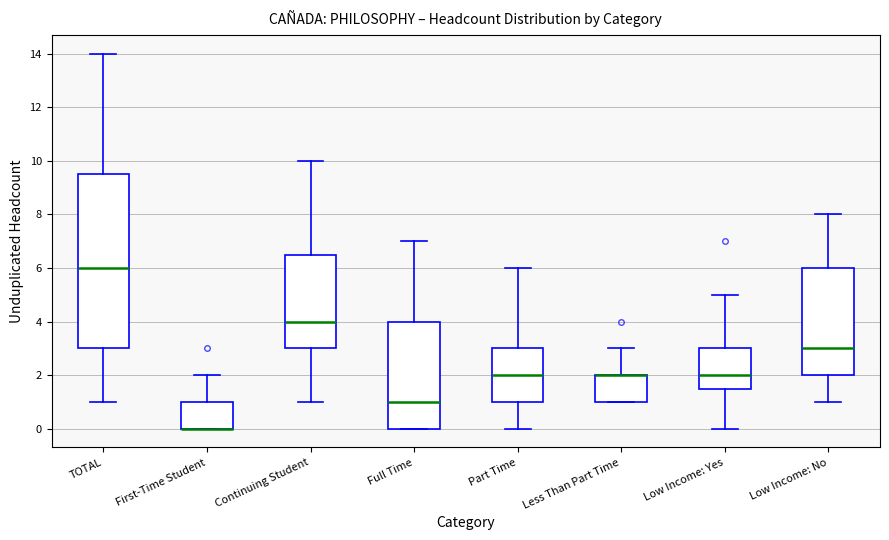

Reading left to right, transcribe this box plot: for each box, give where its median line is, the range the box spans, and where its two whiskers end, as read against the y-axis. The values are not printed on the chart, so give them approximately, as read against the axis.

TOTAL: median 6.0, box 3.0 to 9.6, whiskers 1.0 to 14.0
First-Time Student: median 0.0 (drawn on the box's lower edge), box 0.0 to 1.0, whiskers 0.0 to 2.0
Continuing Student: median 4.0, box 3.0 to 6.6, whiskers 1.0 to 10.0
Full Time: median 1.0, box 0.0 to 4.0, whiskers 0.0 to 7.0
Part Time: median 2.0, box 1.0 to 3.0, whiskers 0.0 to 6.0
Less Than Part Time: median 2.0 (drawn on the box's upper edge), box 1.0 to 2.0, whiskers 1.0 to 3.0
Low Income: Yes: median 2.0, box 1.6 to 3.0, whiskers 0.0 to 5.0
Low Income: No: median 3.0, box 2.0 to 6.0, whiskers 1.0 to 8.0